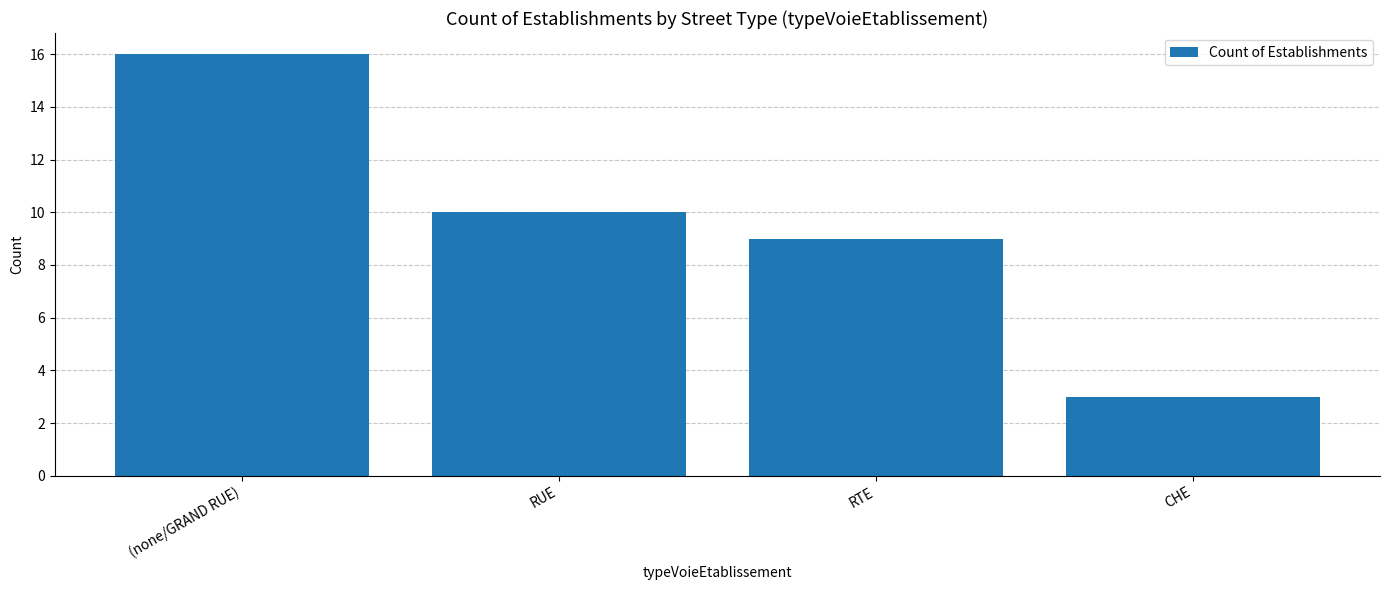

Reading left to right, transcribe all the data shown in this chart.

(none/GRAND RUE)=16	RUE=10	RTE=9	CHE=3